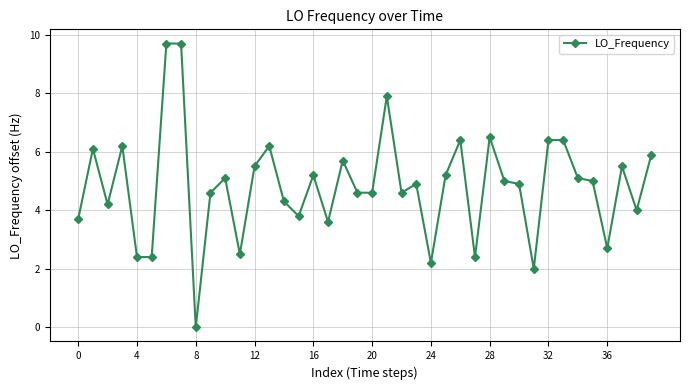

How many lines are shown in the chart?

1